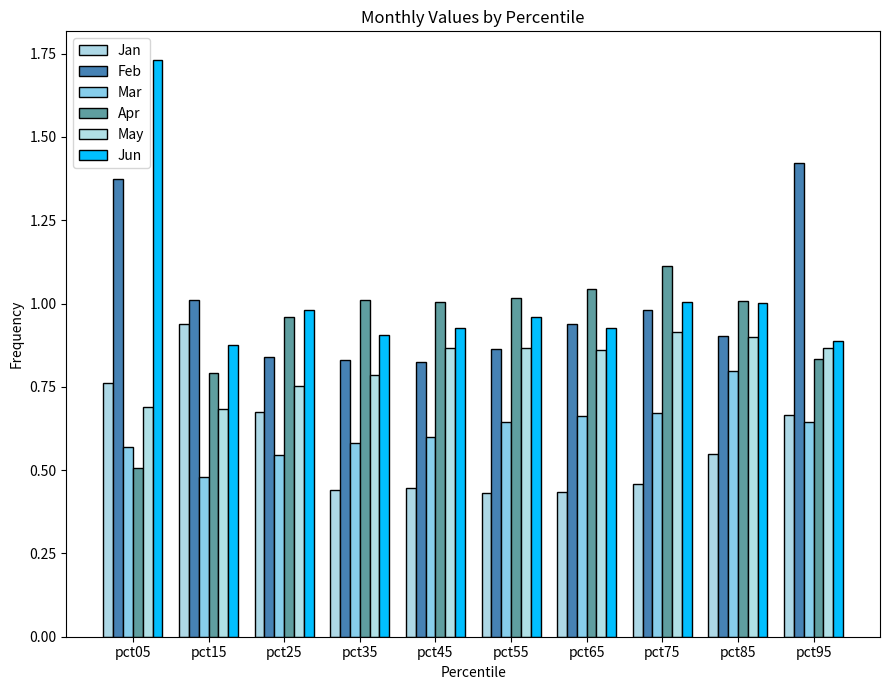

Which category has the highest value across all series?

pct05